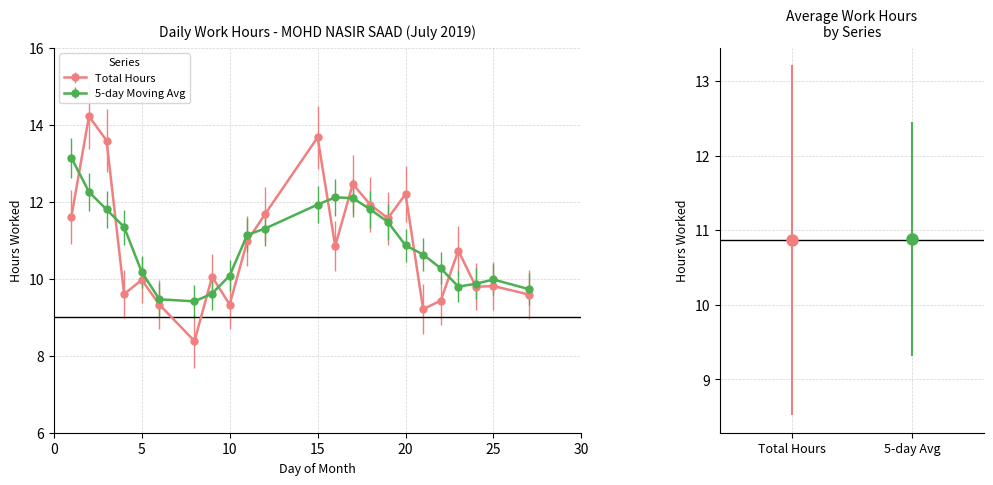

Which series has the largest range (max minus min)?

Total Hours